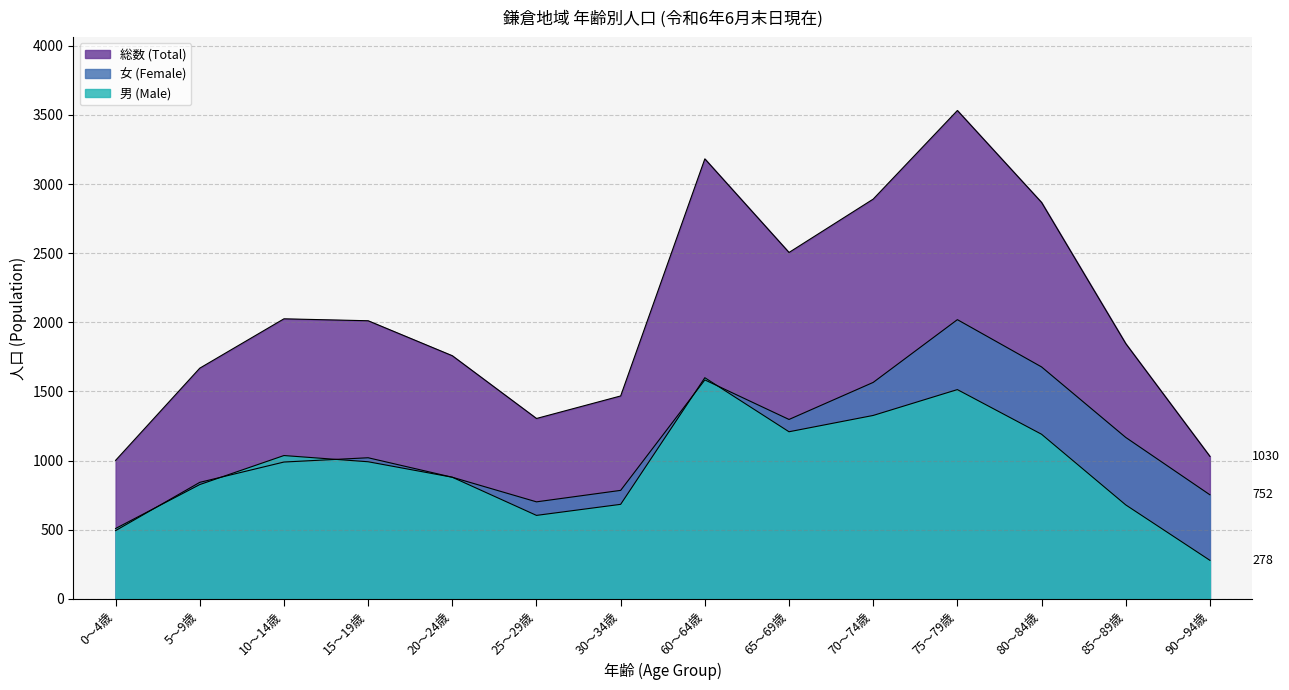

Is the value of 男 (Male) at 85～89歳 greater than the value of 女 (Female) at 85～89歳?

No